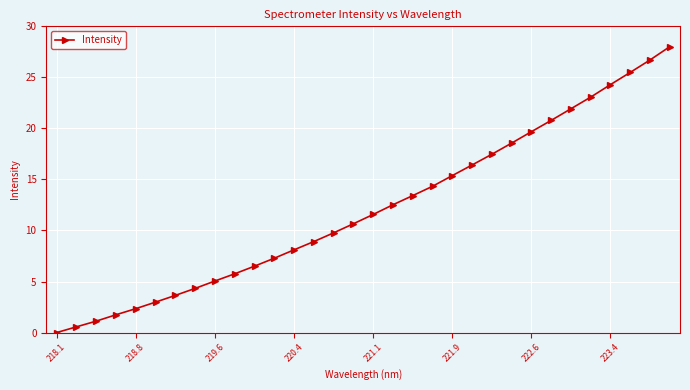

What is the maximum value shown in the chart?

28.0